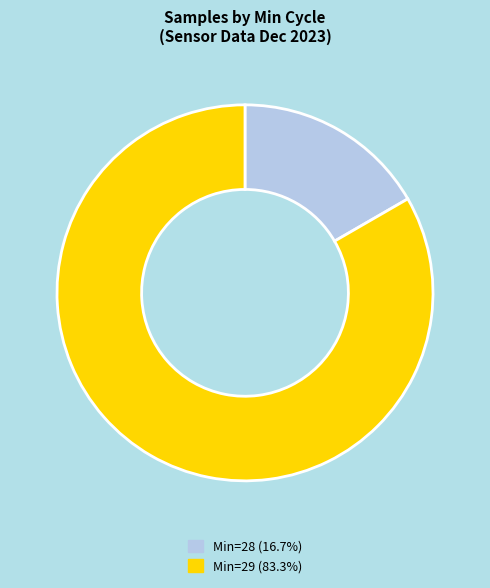

Is there a majority slice in this chart?

Yes